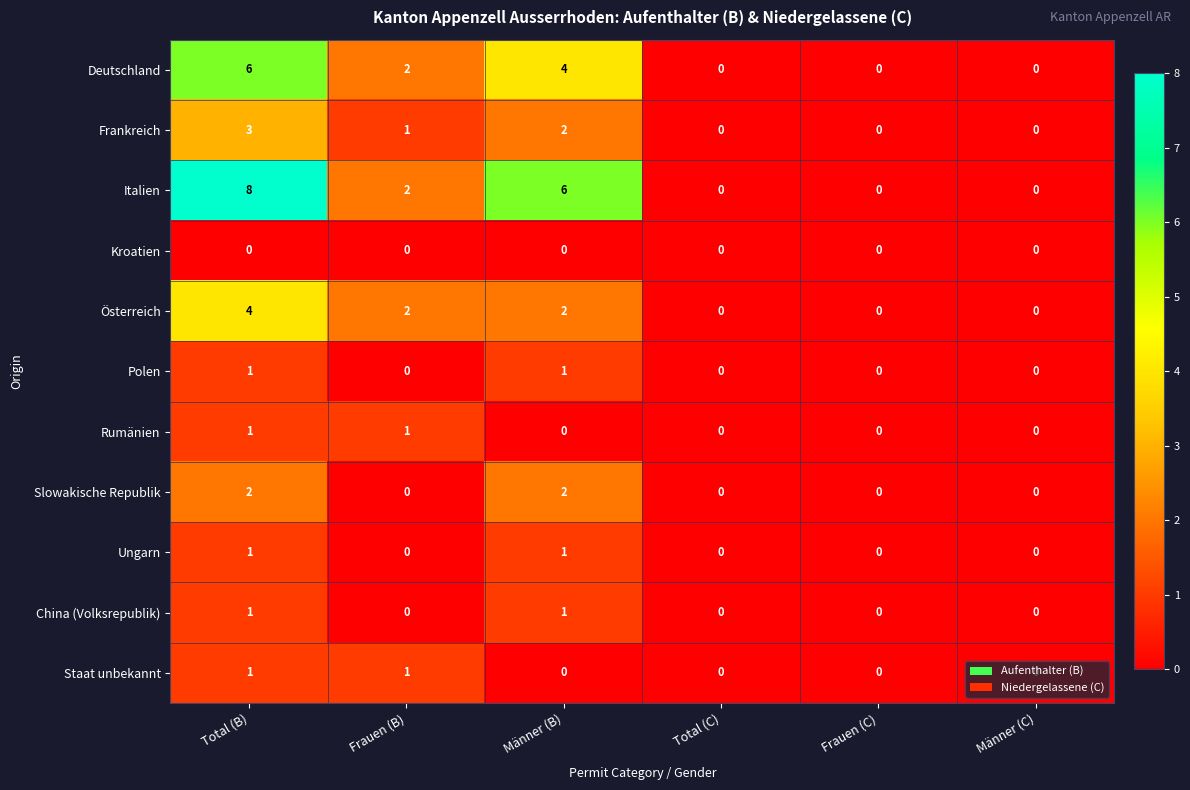

Which series has the largest total across all categories?

Italien